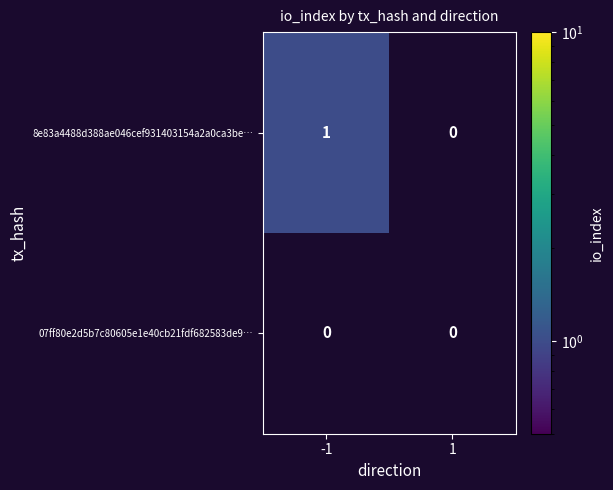

The value of 8e83a4488d388ae046cef931403154a2a0ca3be… at -1 is 1. True or false?

True